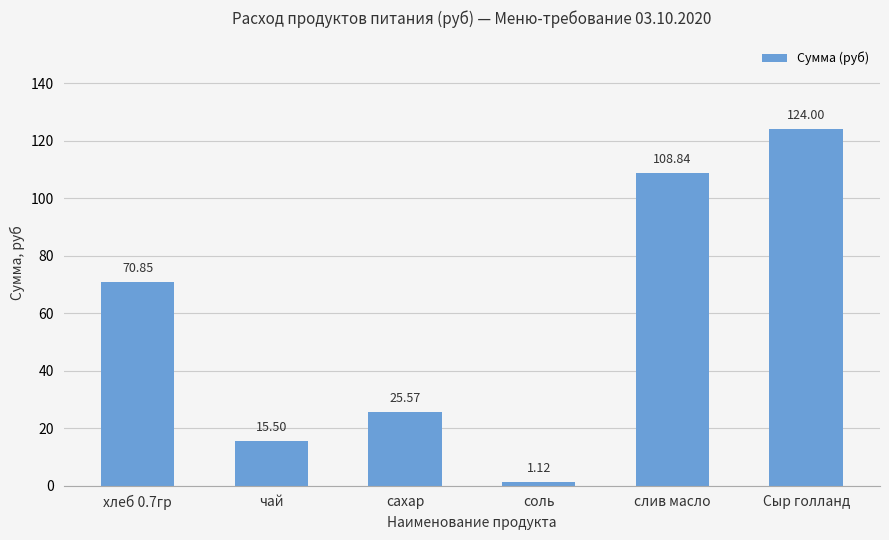

True or false: the data shows 100.3 at хлеб 0.7гр.

False